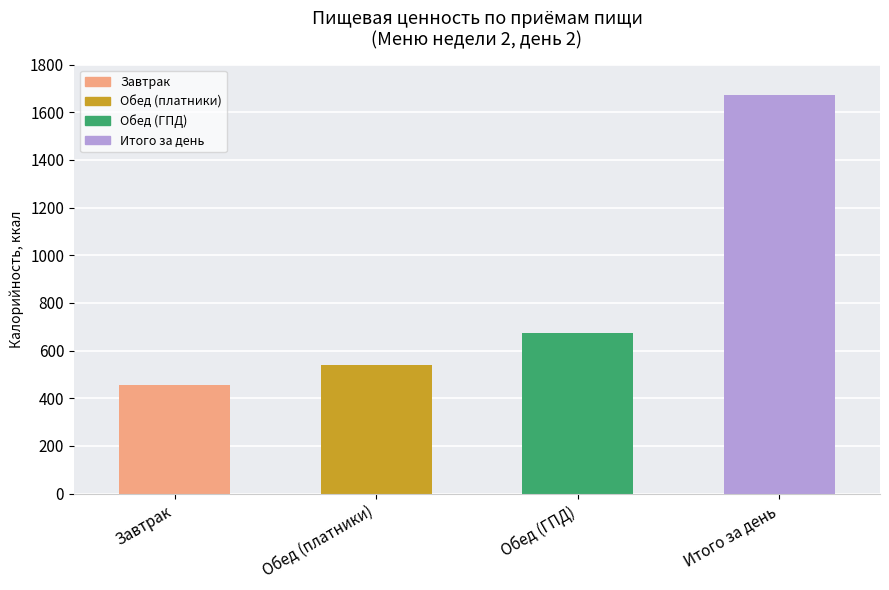

What is the label of the 4th bar from the left?

Итого за день